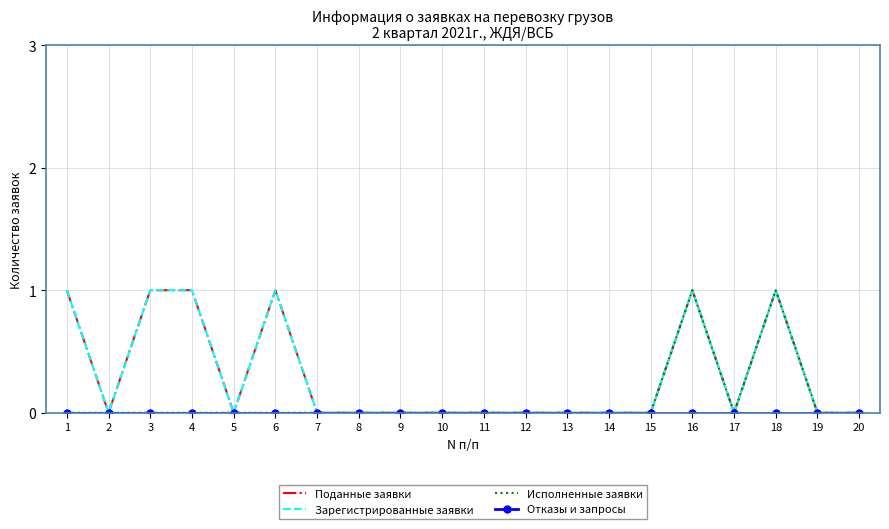

True or false: Исполненные заявки has more than 0 points higher than both neighbors.

True